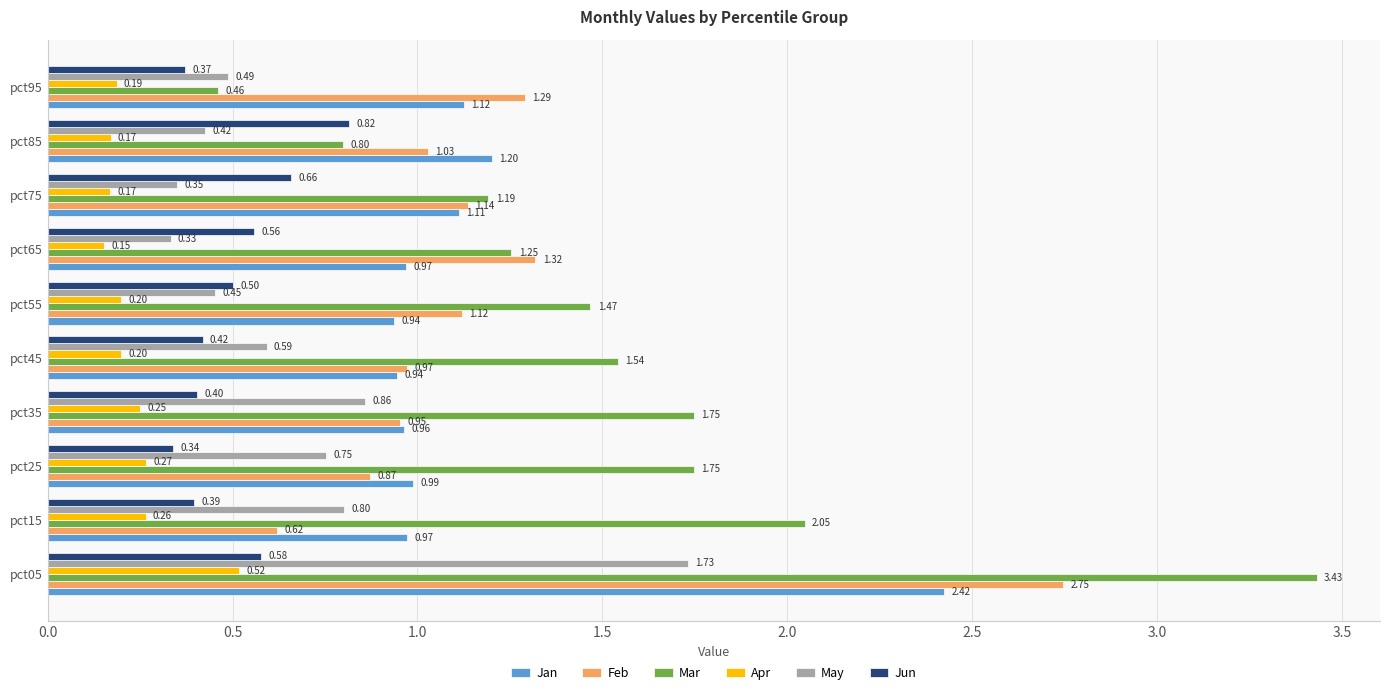

Which series has the largest total across all categories?

Mar